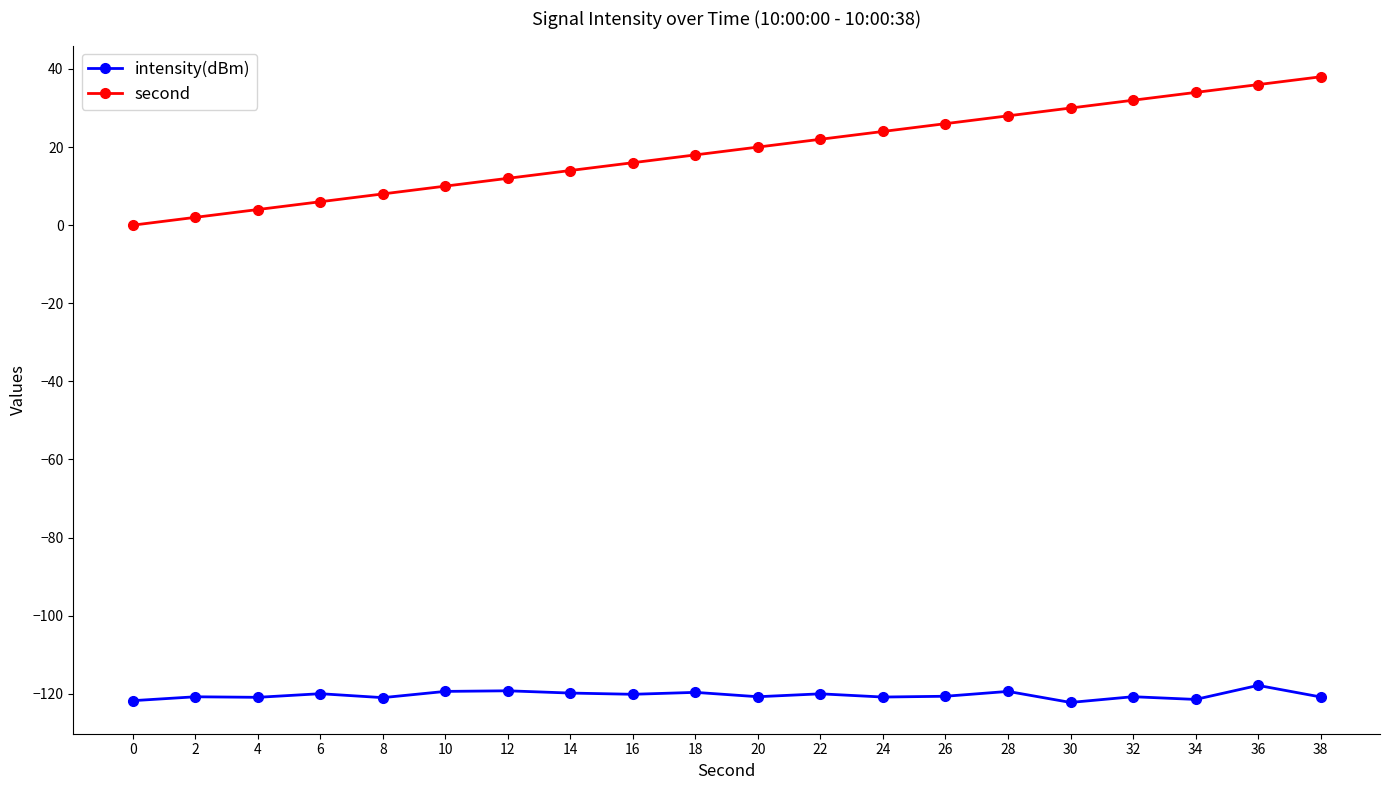

What is the total value across all series at 16?

-104.1